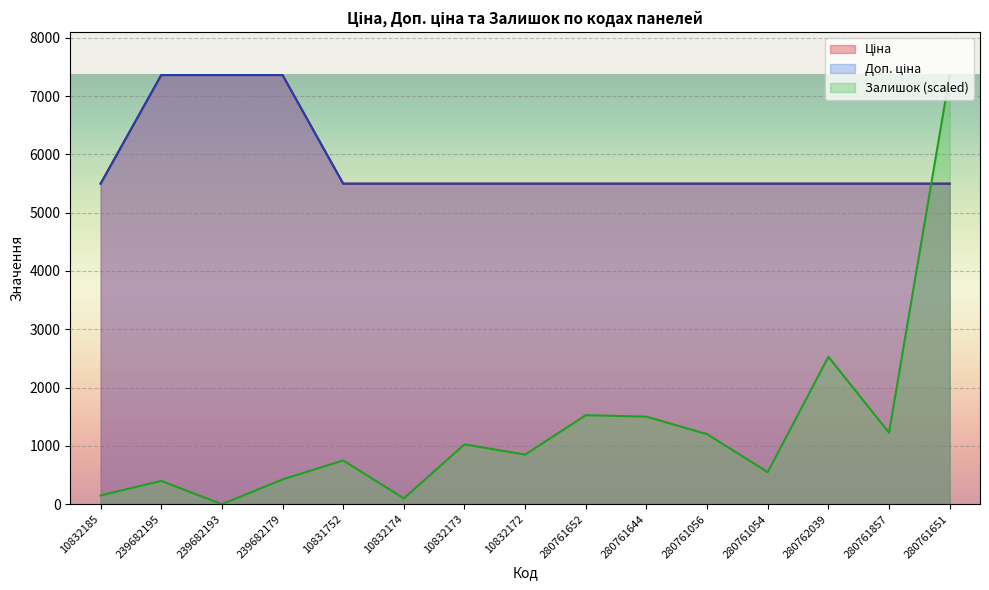

The Залишок series shows 75.2 at 10832185. True or false?

False